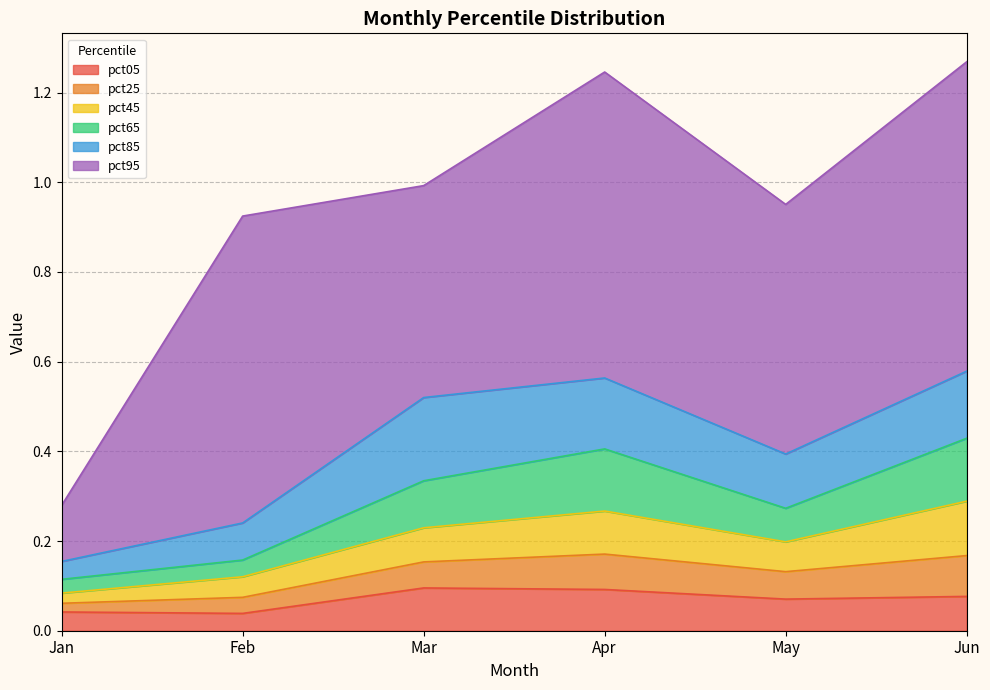

True or false: pct05 and pct25 cross at least once.

False